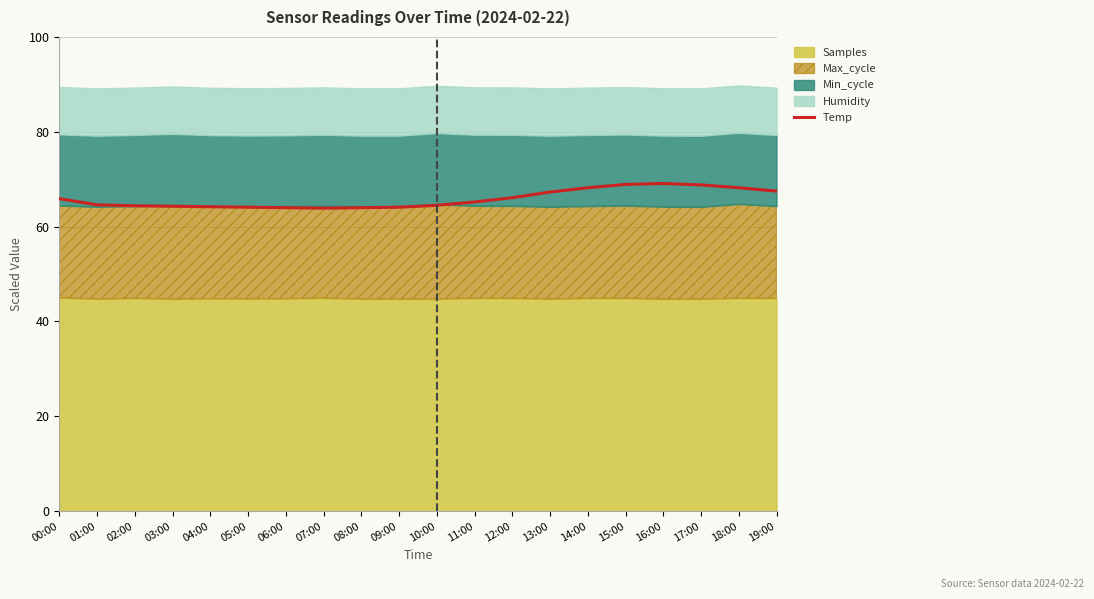

Reading left to right, transcribe all the data shown in this chart.

00:00=65.9	01:00=64.6	02:00=64.4	03:00=64.3	04:00=64.2	05:00=64.1	06:00=64.0	07:00=63.9	08:00=64.0	09:00=64.1	10:00=64.5	11:00=65.2	12:00=66.1	13:00=67.3	14:00=68.2	15:00=68.9	16:00=69.1	17:00=68.8	18:00=68.2	19:00=67.5